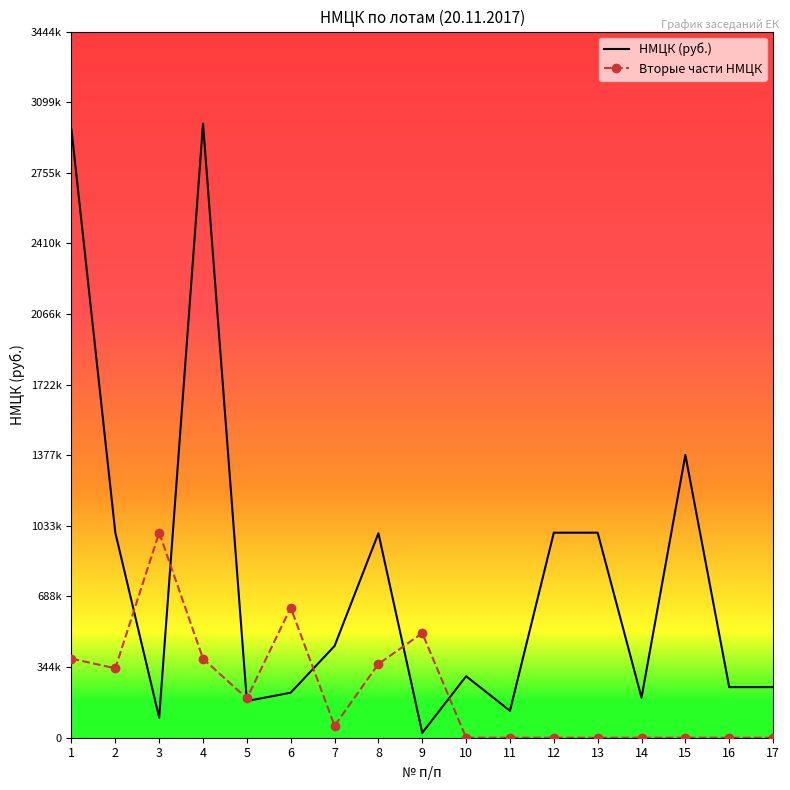

The Вторые части НМЦК series shows 0.0 at 11. True or false?

True